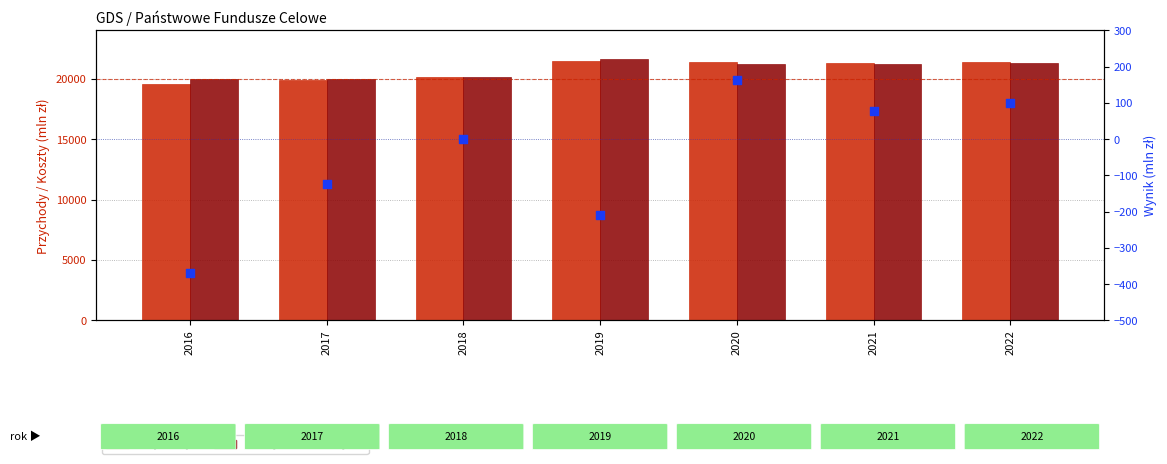

What are all the series names shown in the legend?

Przychody, Koszty, Wynik